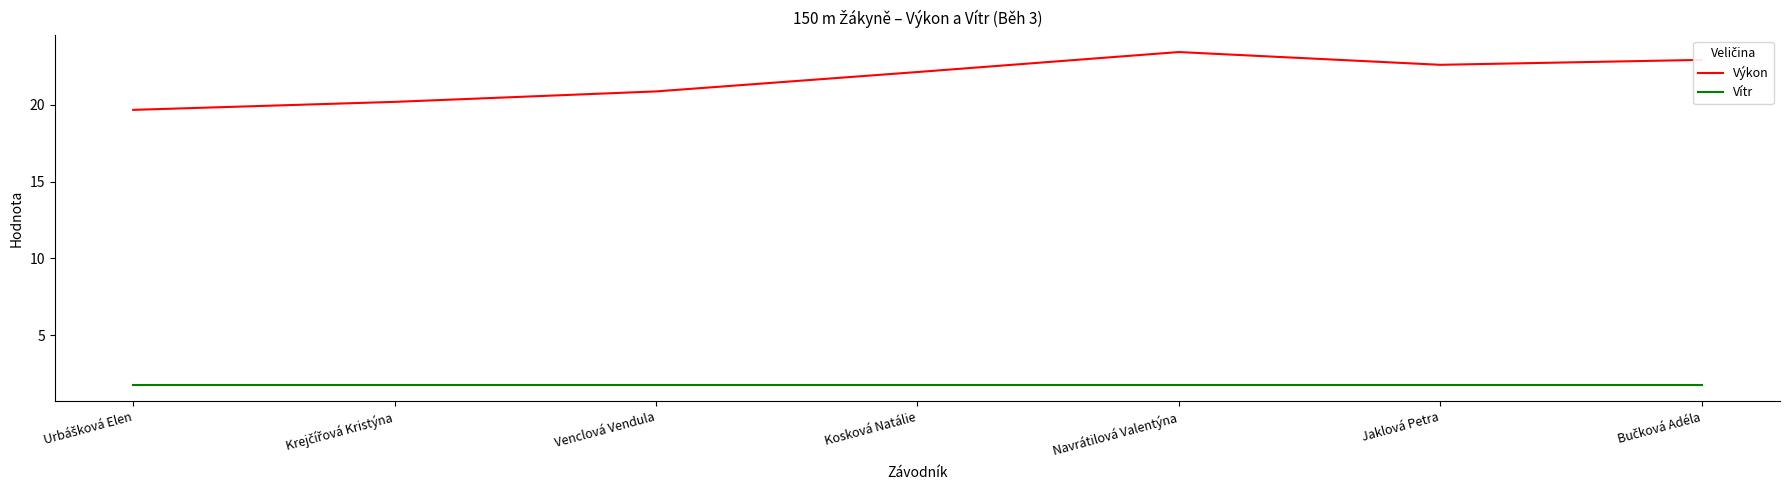

At which category does Výkon reach its first local peak?

Navrátilová Valentýna